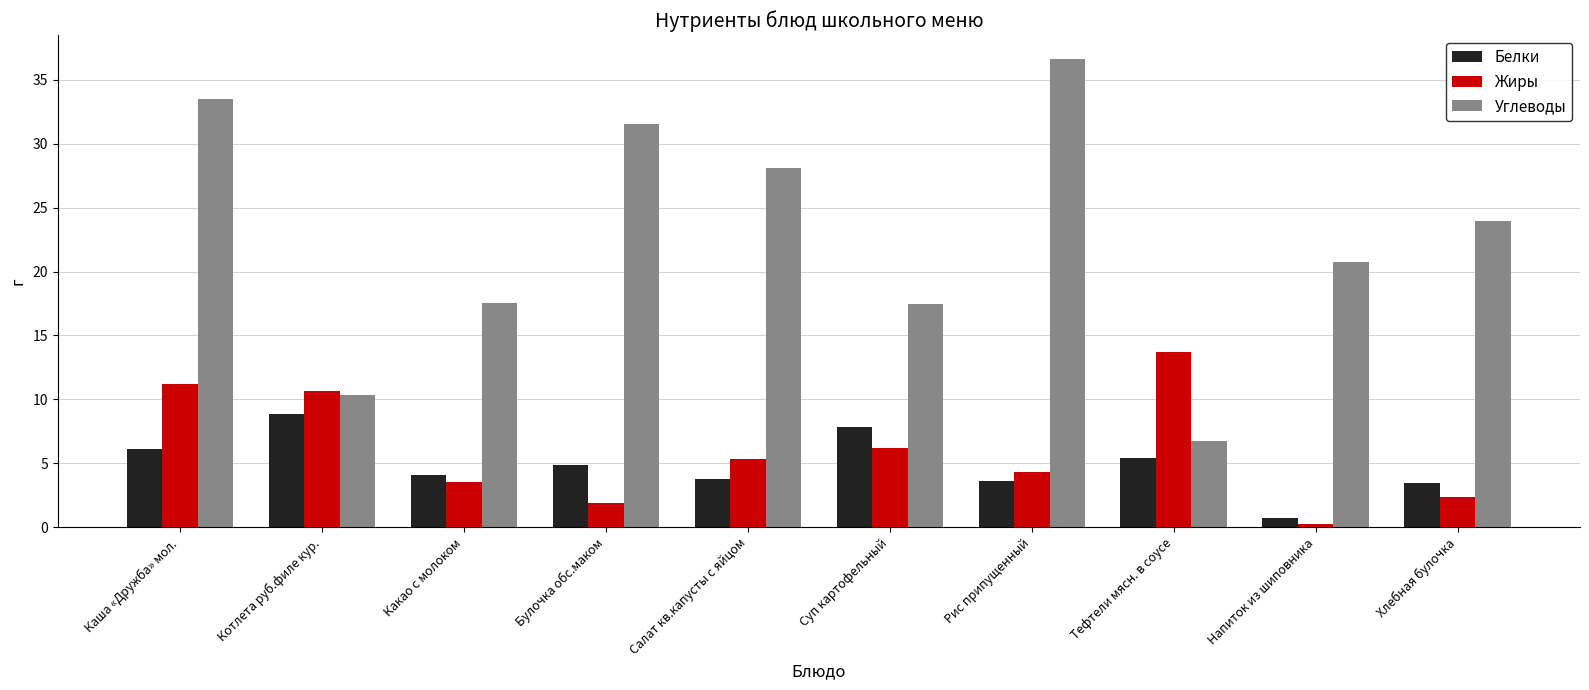

The Жиры series shows 17.6 at Каша «Дружба» мол.. True or false?

False